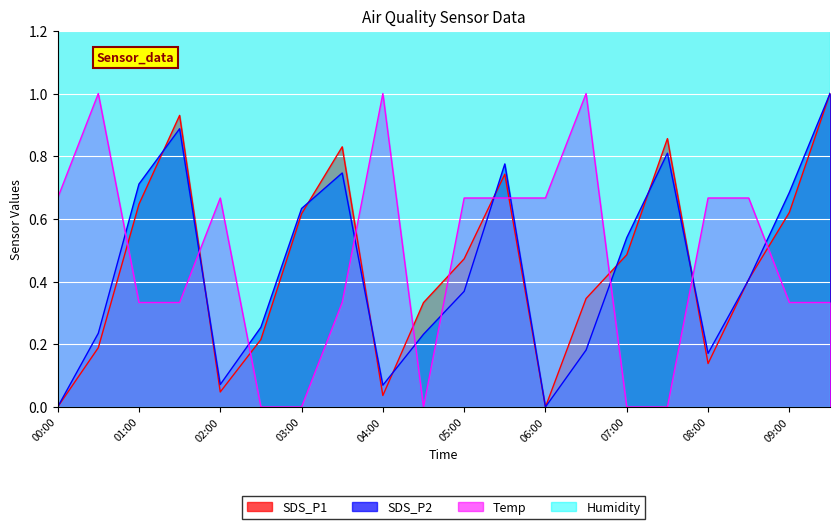

Between 04:30 and 07:00, which series saw the biggest shift?

SDS_P2